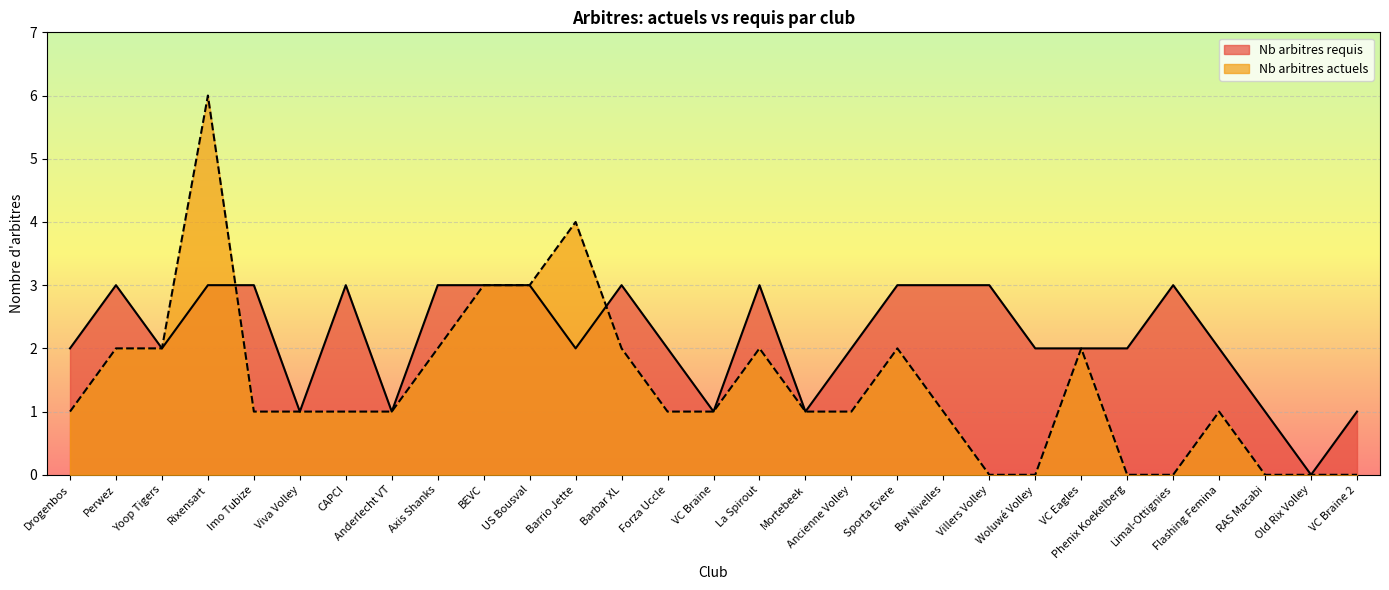

True or false: Nb arbitres requis and Nb arbitres actuels intersect in this chart.

True